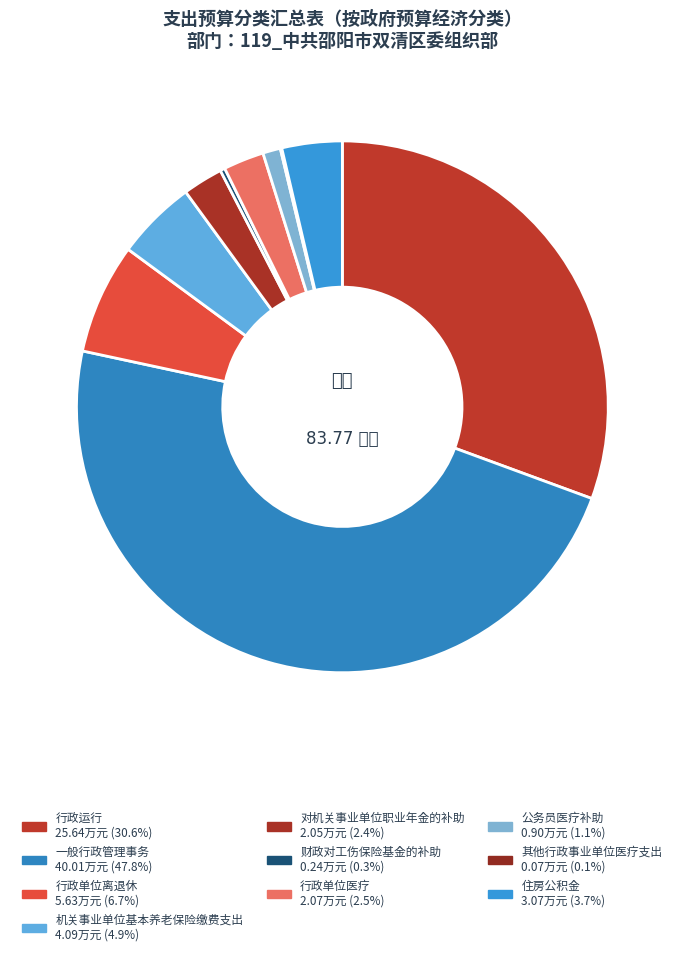

To the nearest percent, what percentage of the pie is 对机关事业单位职业年金的补助?

2%